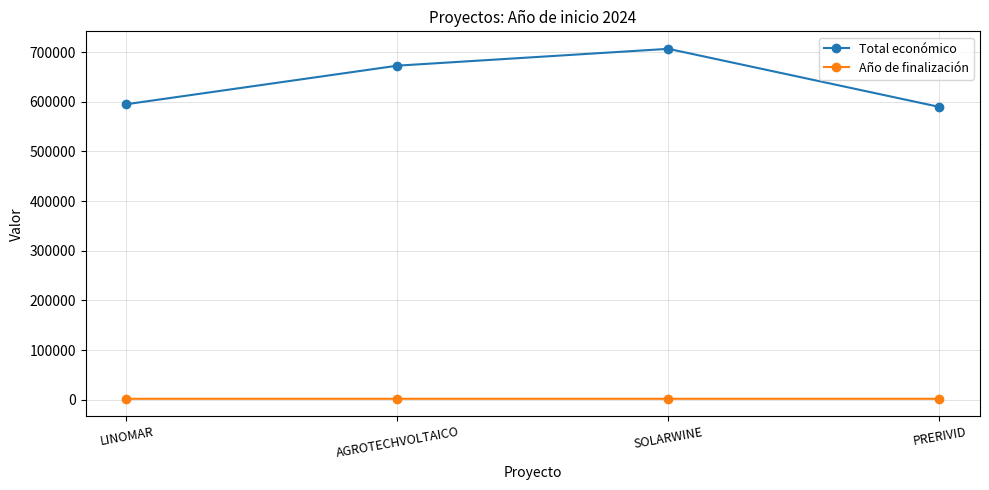

True or false: Año de finalización and Total económico cross at least once.

False